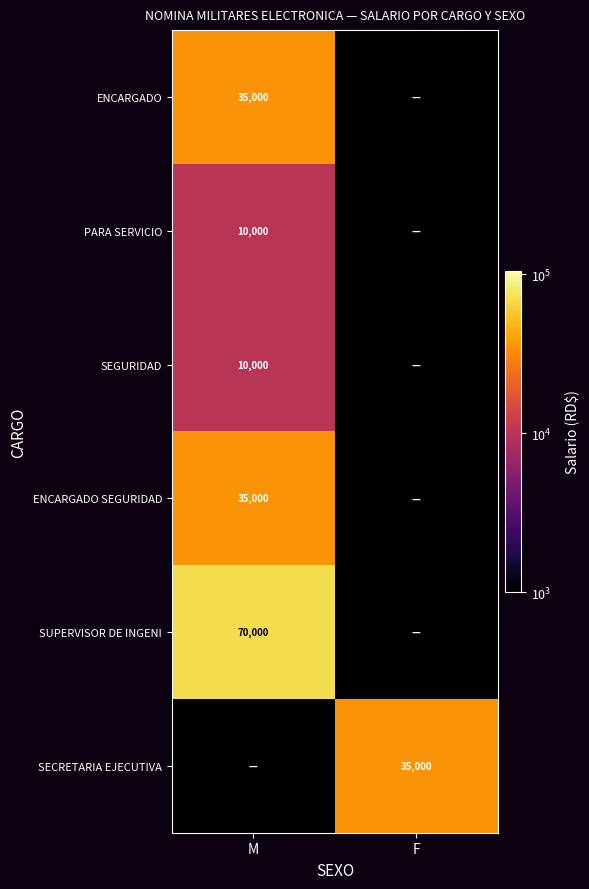

Is it true that SECRETARIA EJECUTIVA equals 61360 at F?

False